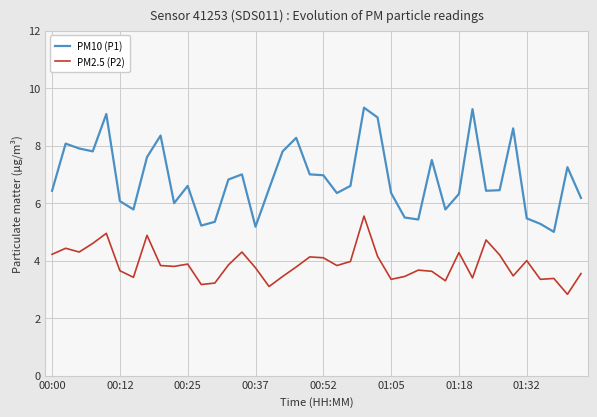

Which series has the widest spread of values?

PM10 (P1)